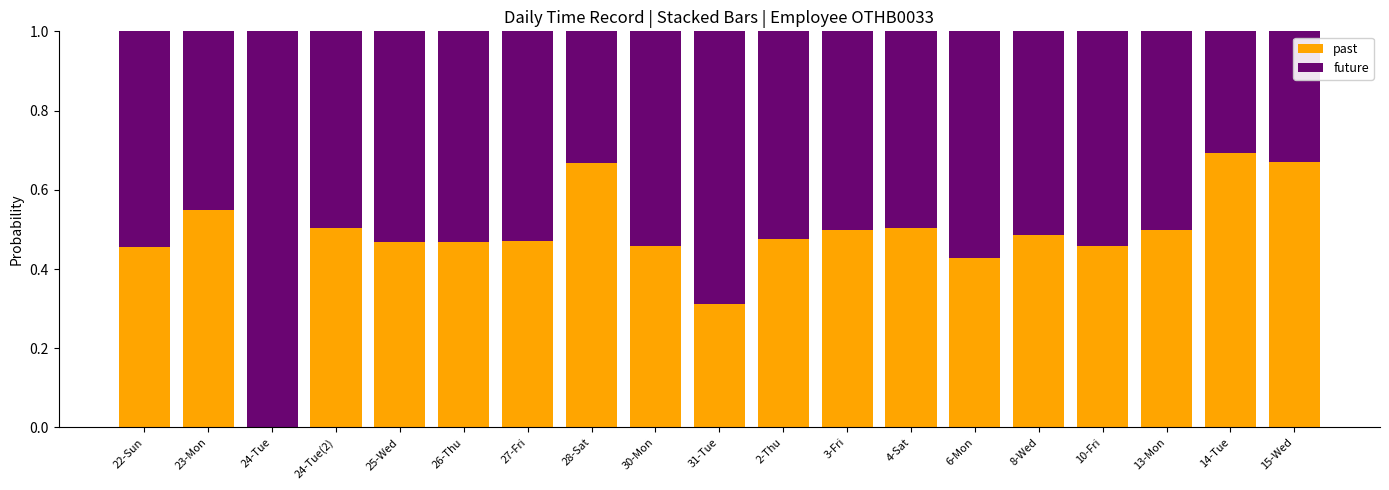

List the series in order of their peak value, lowest first.

past, future